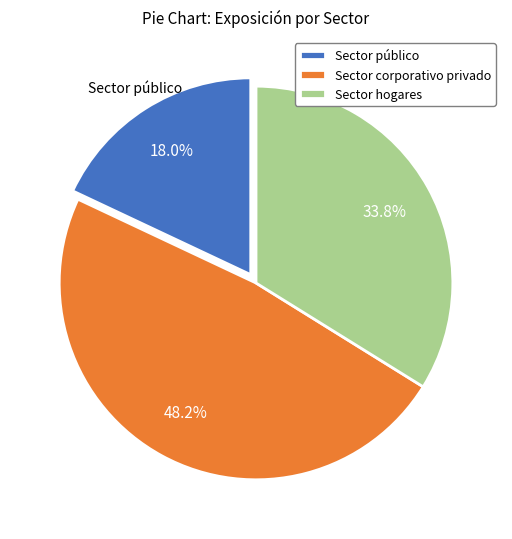

Which category has the biggest portion of the pie?

Sector corporativo privado